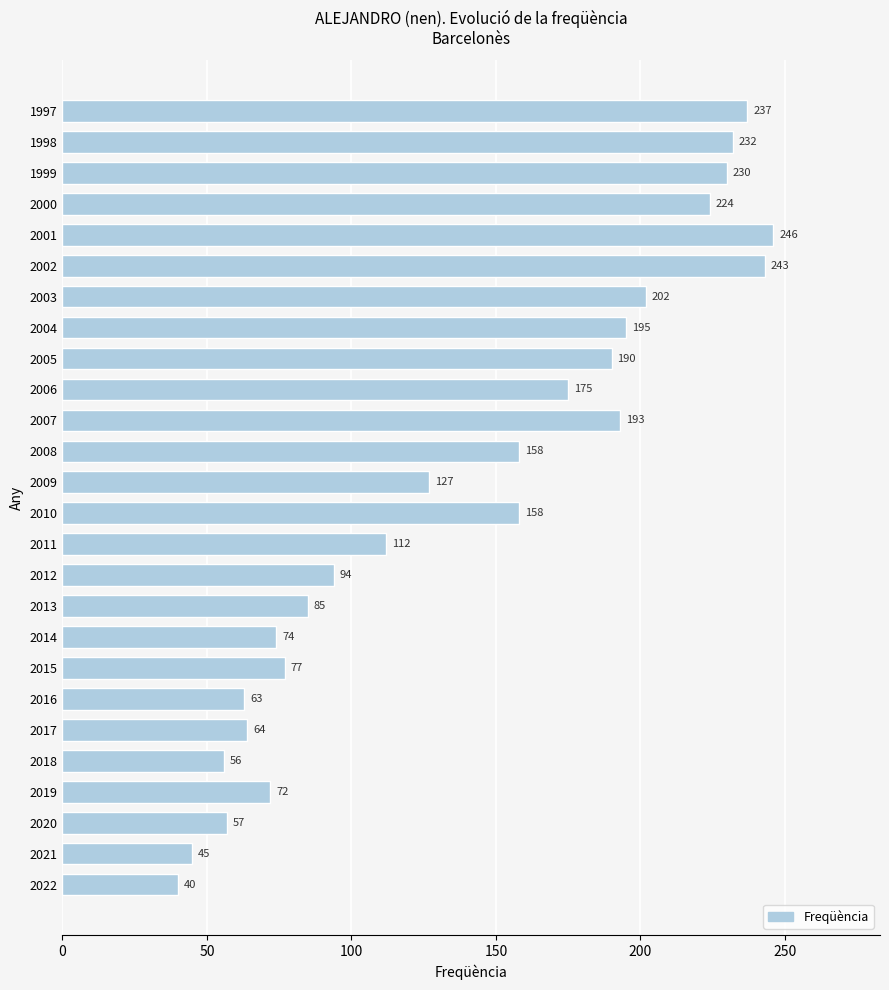

How many series are shown in this chart?

1